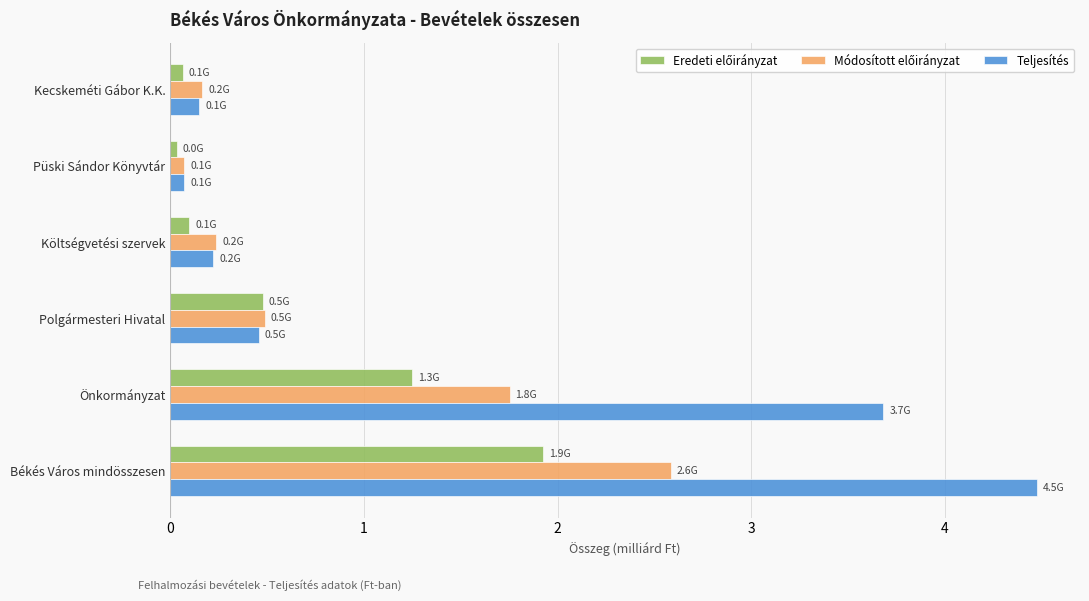

What is the maximum value shown in the chart?

4.5